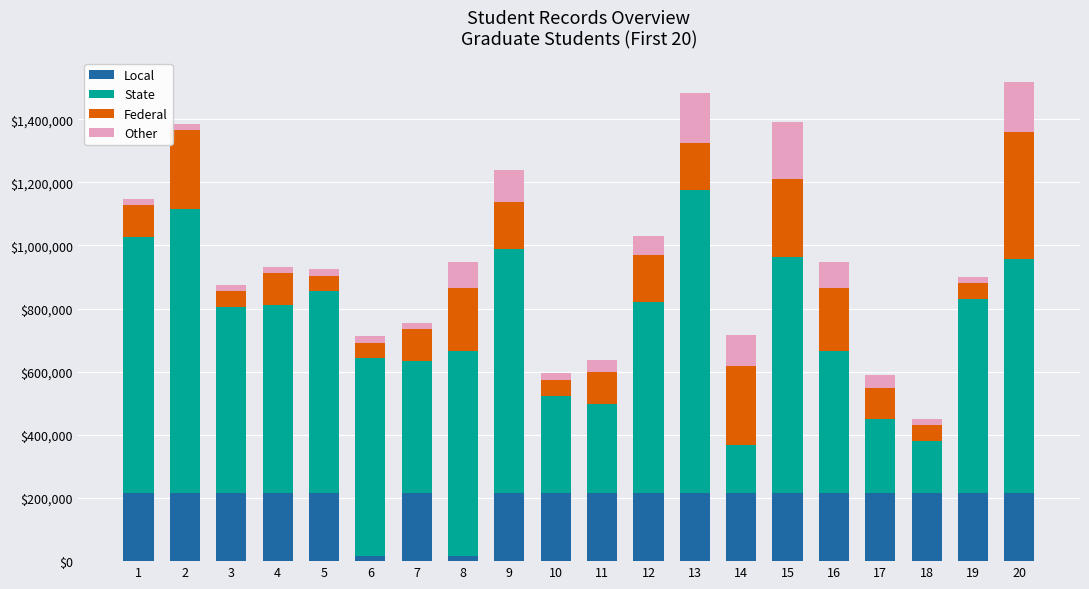

What is the difference between the maximum and minimum values in the Local series?

200121